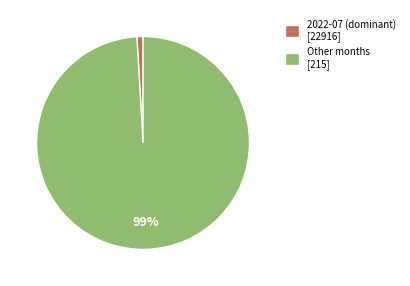

How many slices are in this pie chart?

2